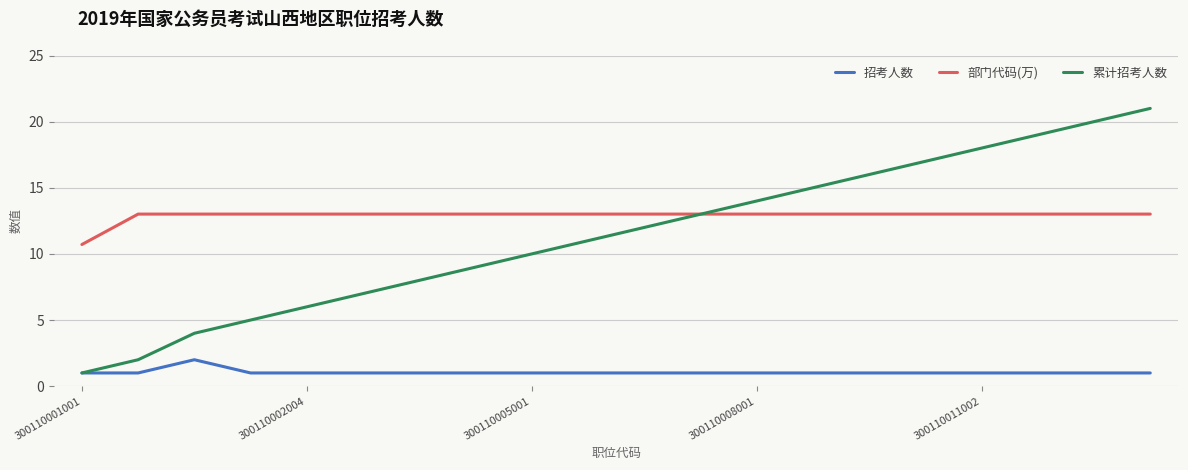

Reading left to right, transcribe all the data shown in this chart.

招考人数: 1.0	1.0	2.0	1.0	1.0	1.0	1.0	1.0	1.0	1.0	1.0	1.0	1.0	1.0	1.0	1.0	1.0	1.0	1.0	1.0
部门代码(万): 10.7	13.0	13.0	13.0	13.0	13.0	13.0	13.0	13.0	13.0	13.0	13.0	13.0	13.0	13.0	13.0	13.0	13.0	13.0	13.0
累计招考人数: 1.0	2.0	4.0	5.0	6.0	7.0	8.0	9.0	10.0	11.0	12.0	13.0	14.0	15.0	16.0	17.0	18.0	19.0	20.0	21.0